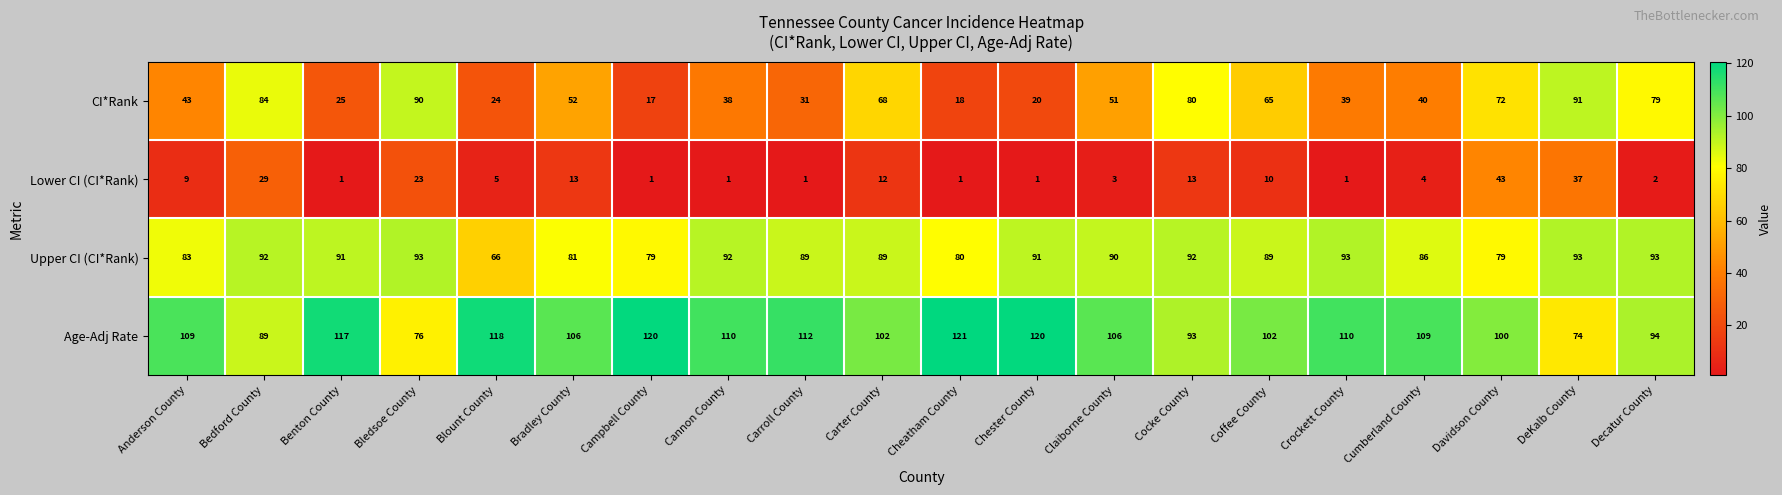

At Blount County, list the series in order from largest to smallest.

Age-Adj Rate, Upper CI (CI*Rank), CI*Rank, Lower CI (CI*Rank)